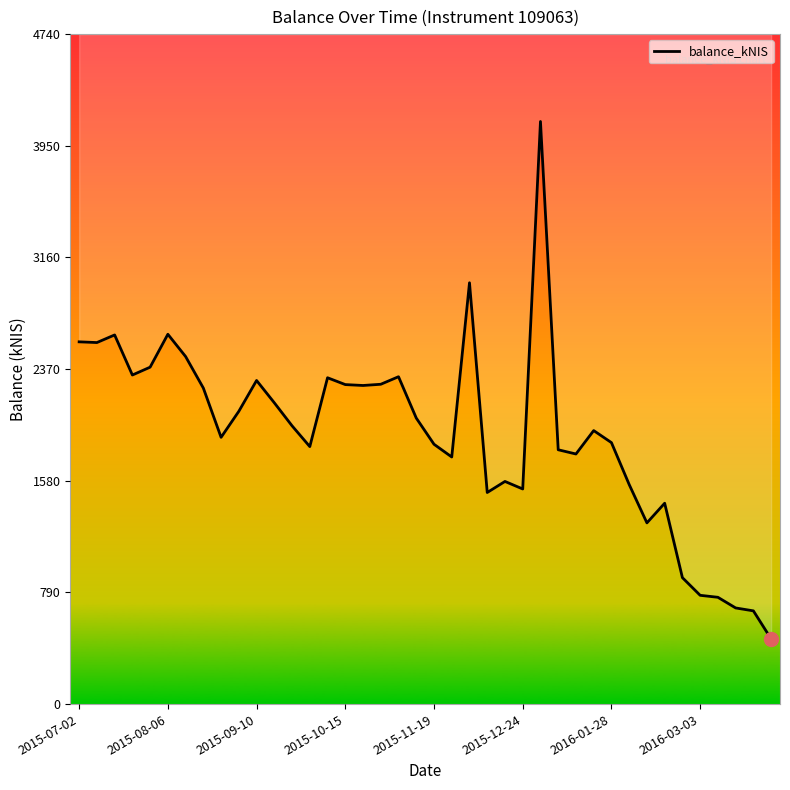

Rank the categories by value from highest to lowest.

26, 22, 2015-12-24, 2015-09-10, 2015-07-02, 2015-08-06, 2016-01-28, 2015-11-19, 2015-10-15, 18, 14, 10, 17, 15, 16, 2016-03-03, 11, 9, 19, 12, 29, 8, 30, 20, 13, 27, 28, 21, 24, 31, 25, 23, 33, 32, 34, 35, 36, 37, 38, 39